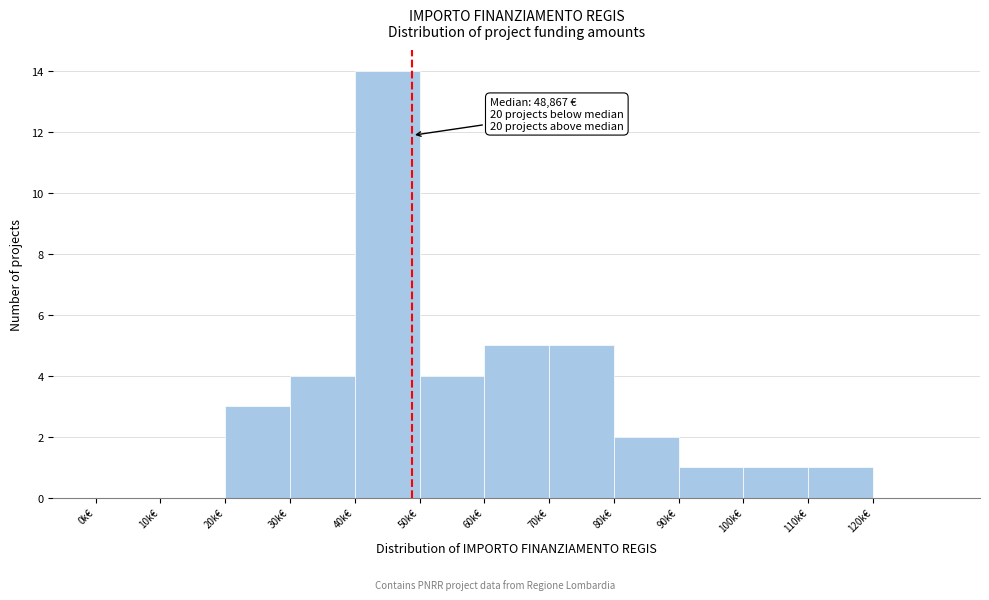

Reading left to right, what are all the values shown in this chart?

0k€=0	10k€=0	20k€=3	30k€=4	40k€=14	50k€=4	60k€=5	70k€=5	80k€=2	90k€=1	100k€=1	110k€=1	120k€=0